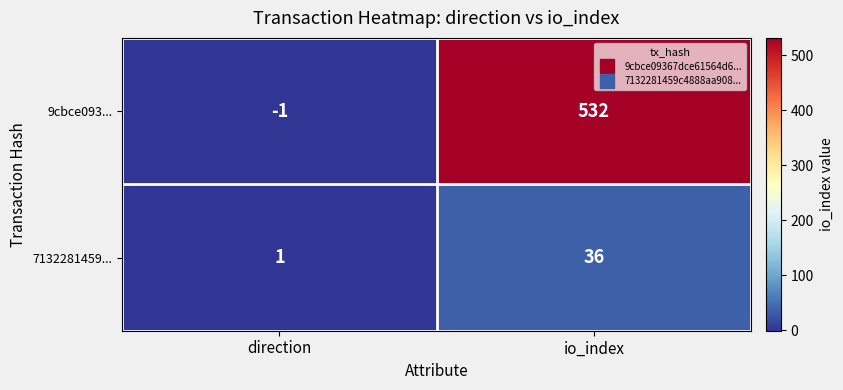

Which series has the widest spread of values?

9cbce093...